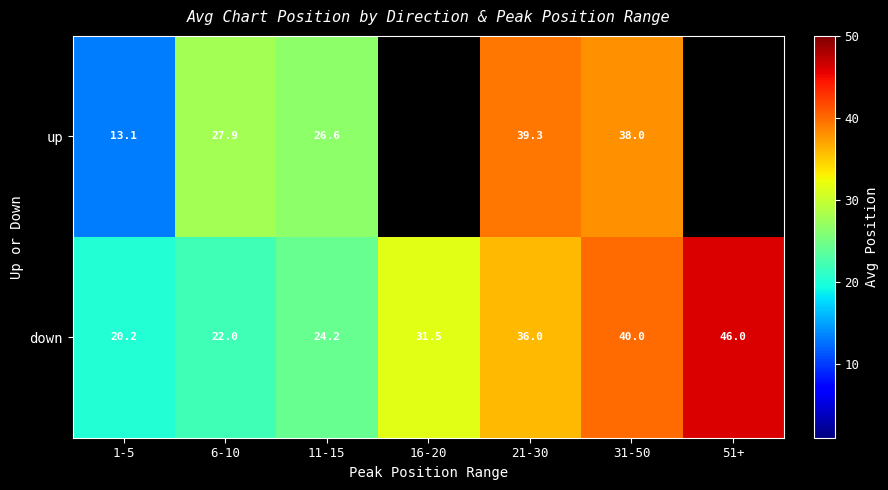

What is the difference between the highest and lowest values at 31-50?

2.0